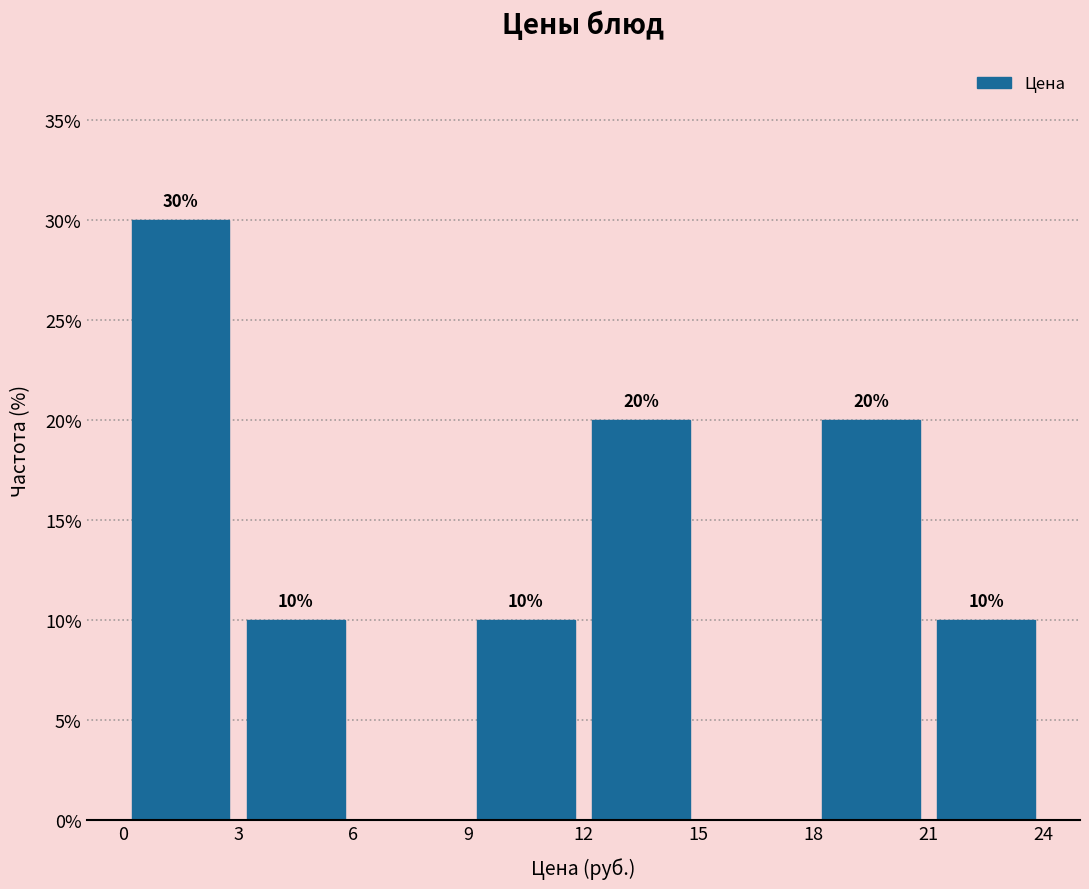

Which range on the x-axis has the tallest bar?

0 to 3